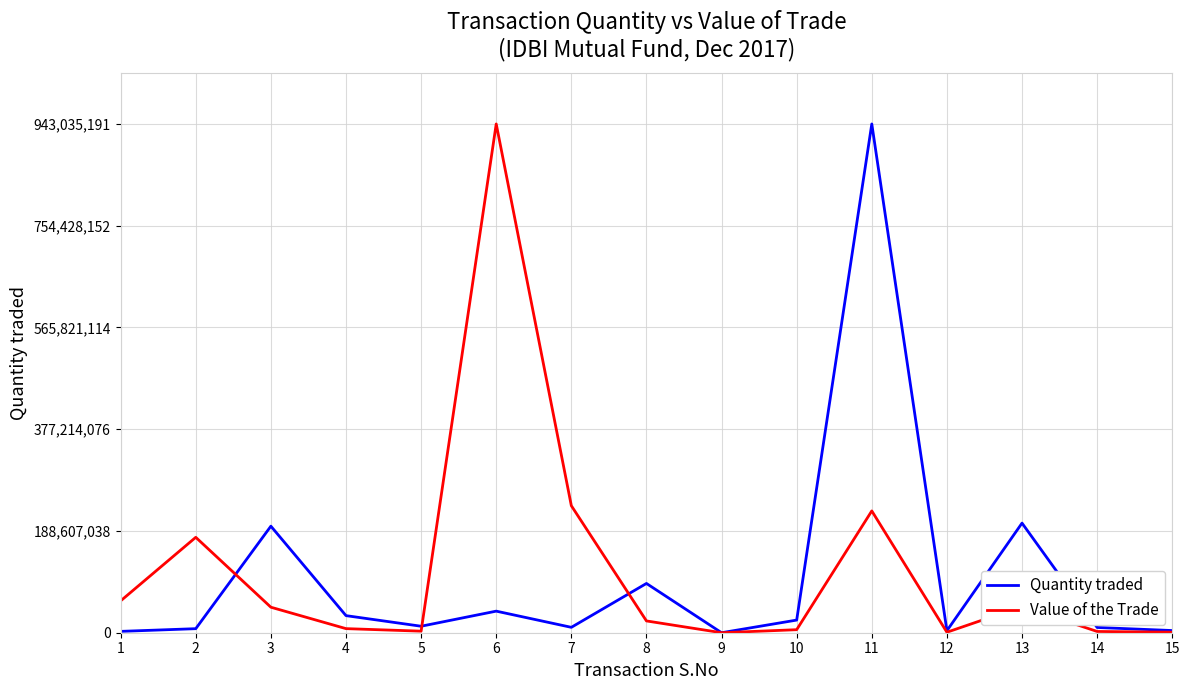

What is the difference between the highest and lowest values at 8?

69457690.8